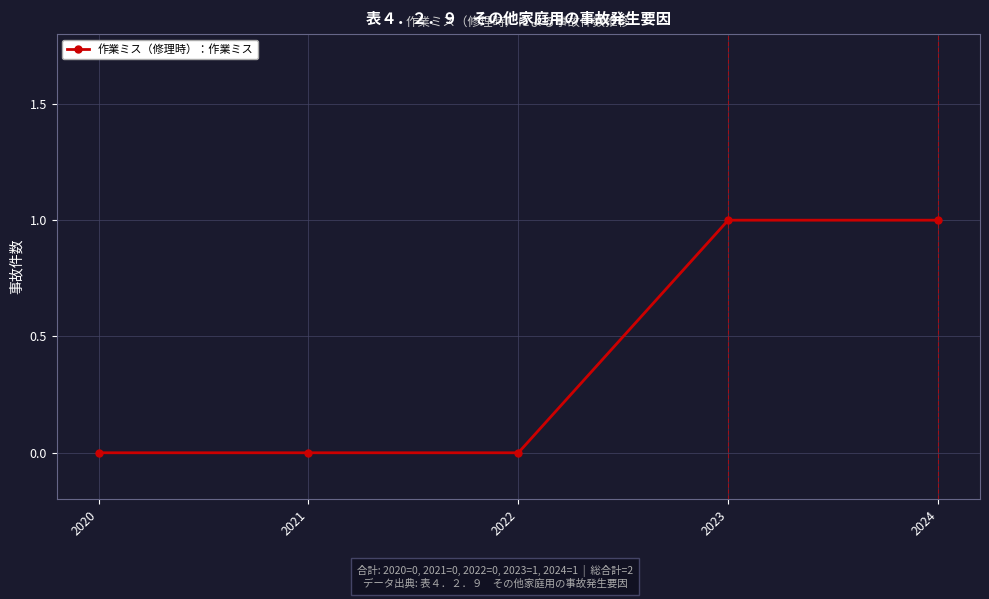

What is the change in value from 2022 to 2023?

+1